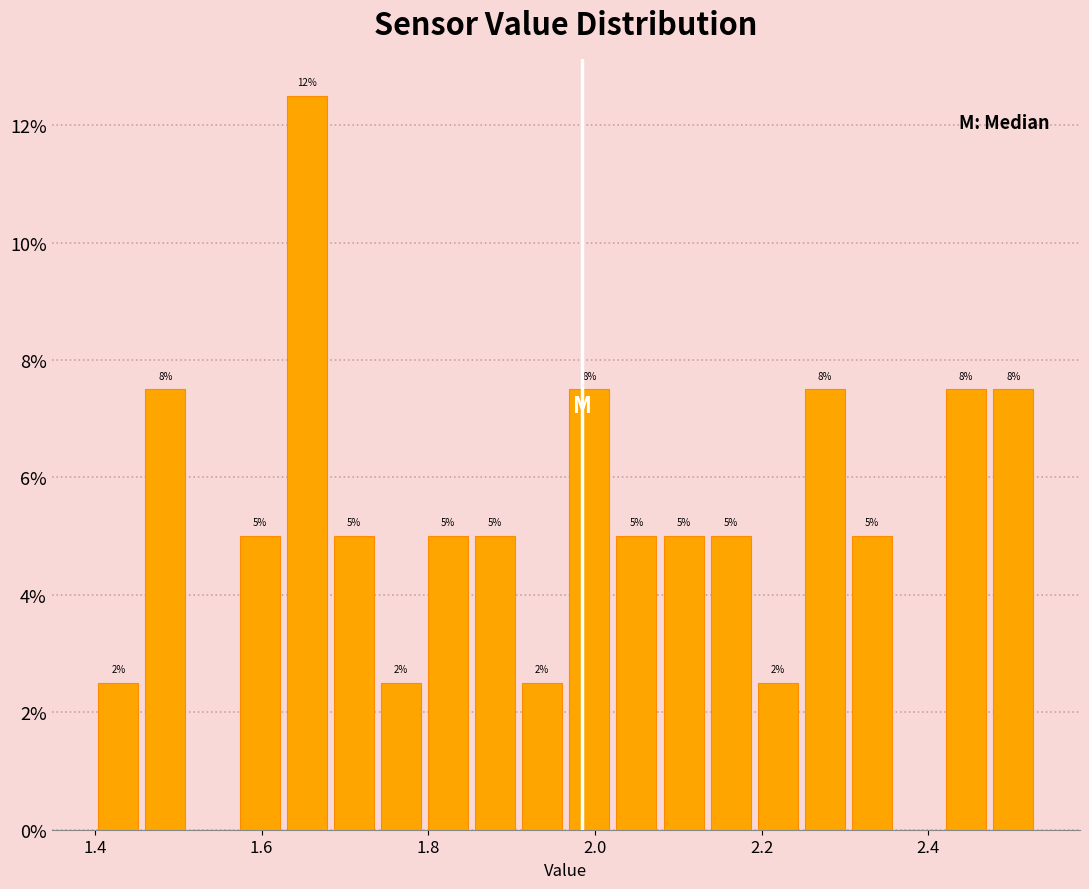

Read against the x-axis, roughly where is the centre of the tallest bar?

1.66